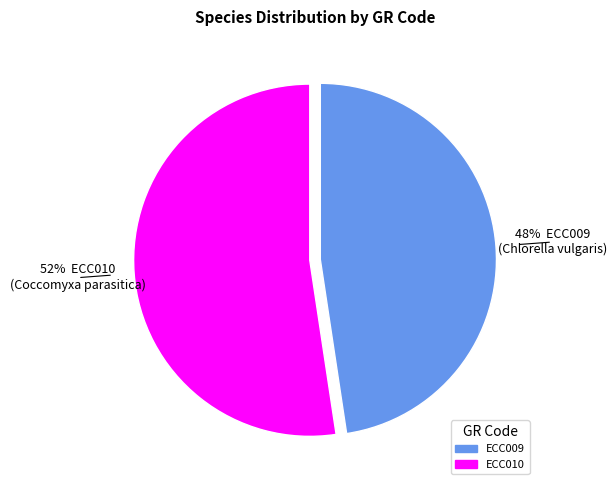

To the nearest percent, what percentage of the pie is ECC010?

52%